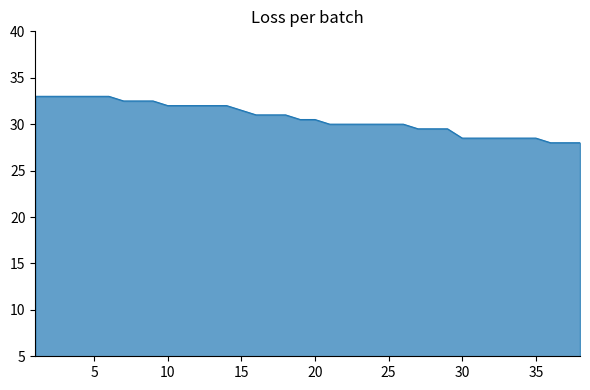

How many lines are shown in the chart?

1